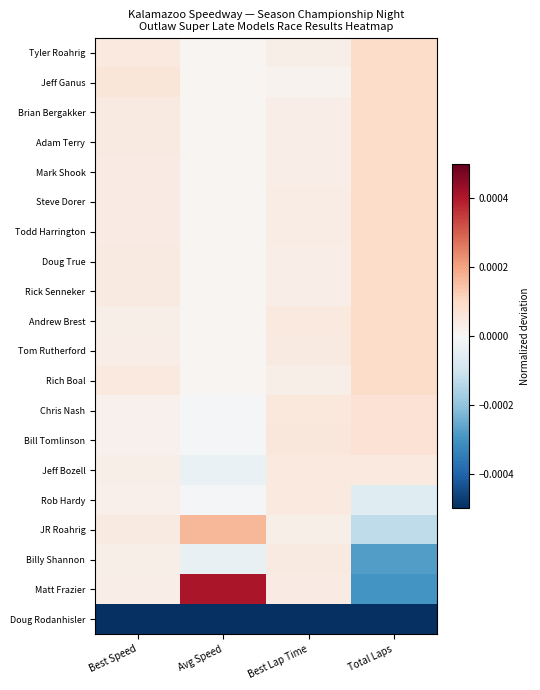

Between Best Lap Time and Avg Speed, which is larger?

Best Lap Time